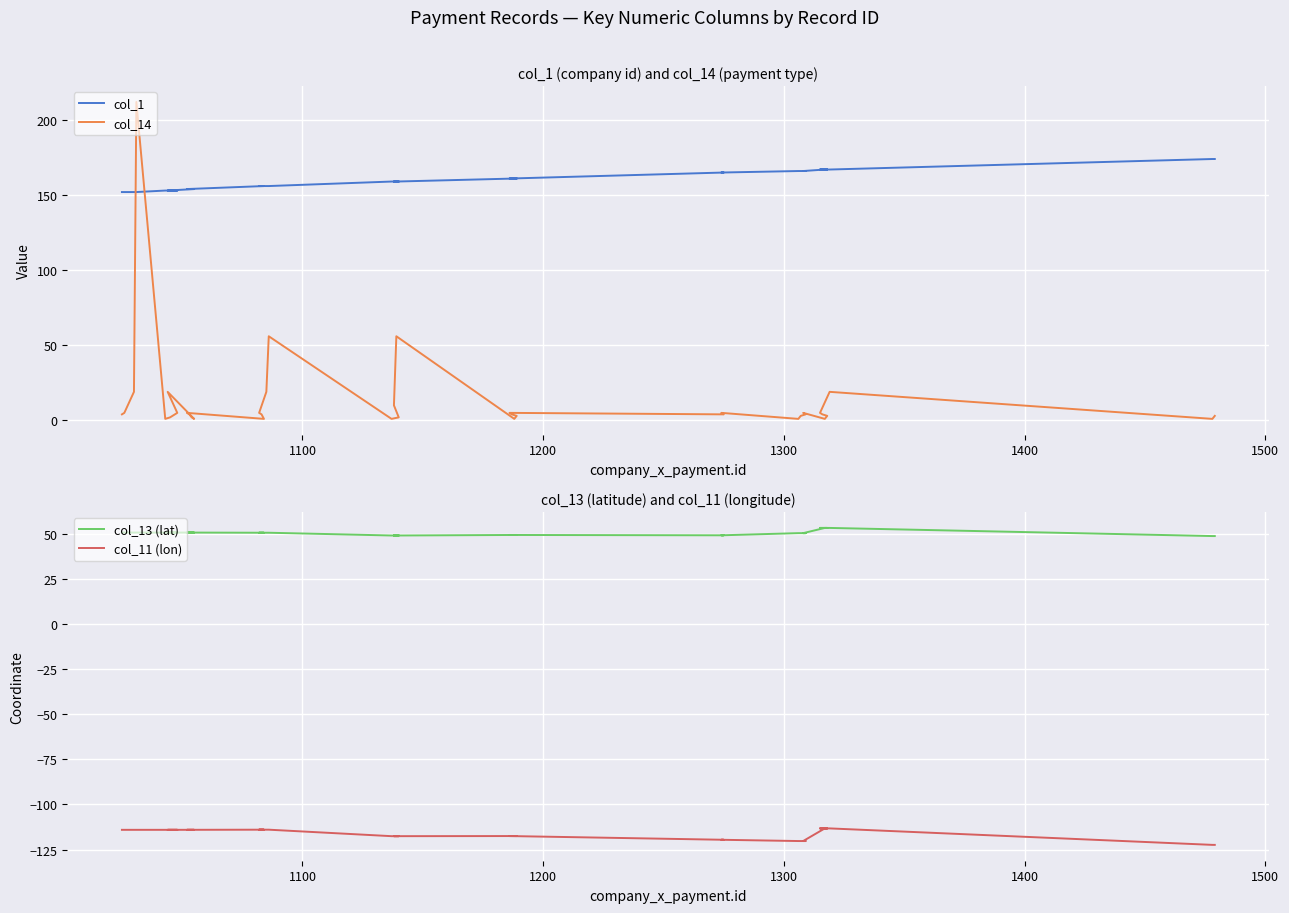

Which series has the largest total across all categories?

col_1